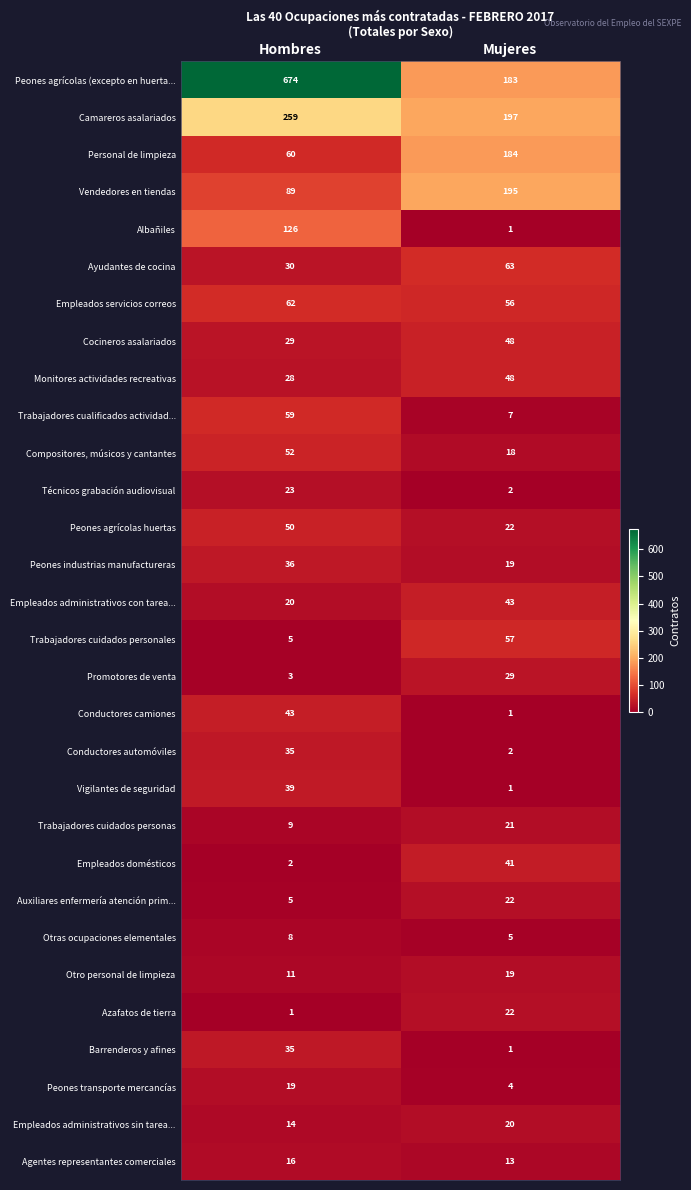

List the labels in order of Empleados administrativos con tarea... value, smallest first.

Hombres, Mujeres